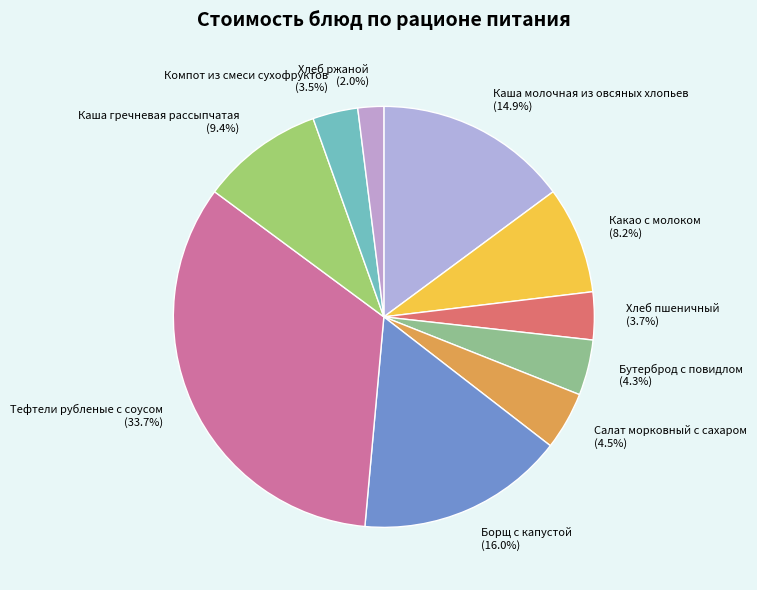

To the nearest percent, what is the combined percentage of Борщ с капустой and Компот из смеси сухофруктов?

19%